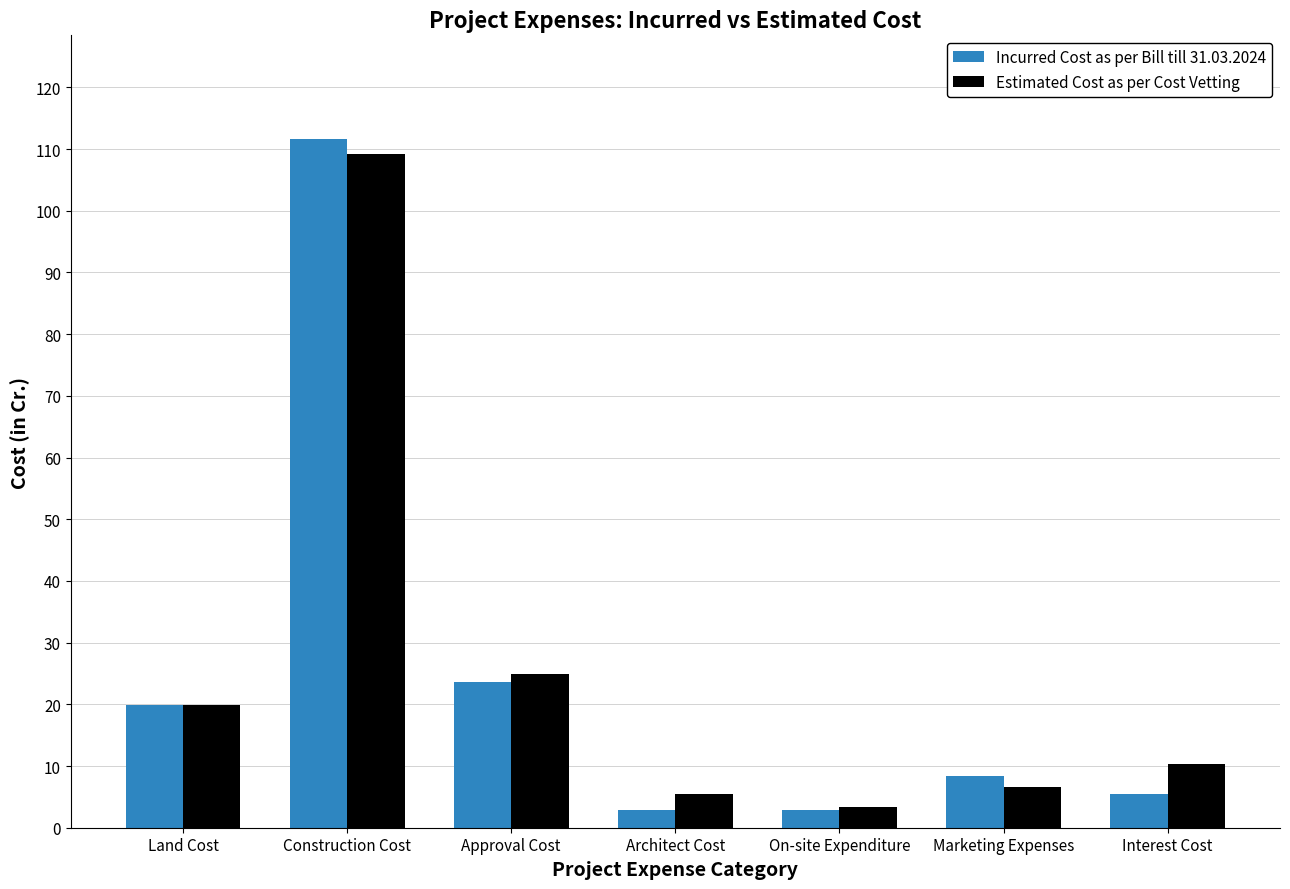

What is the label of the 4th bar from the left?

Architect Cost